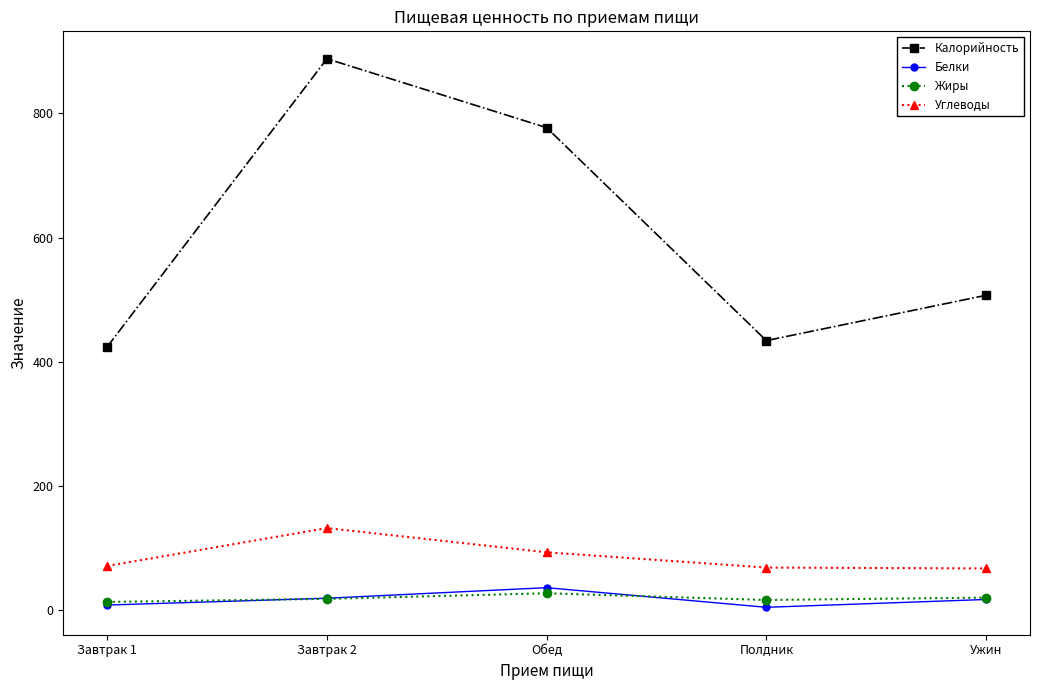

Does the chart have visible grid lines?

No